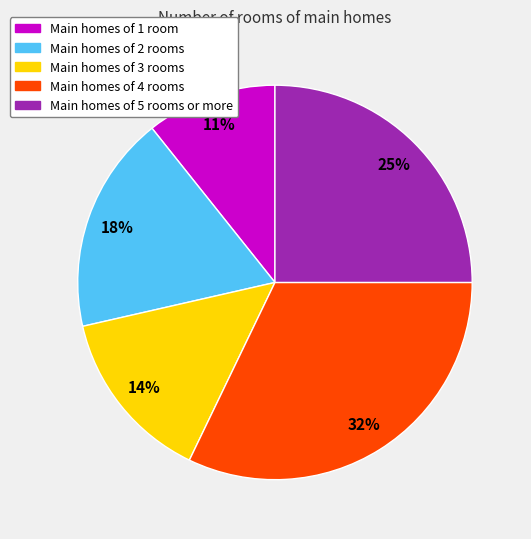

Is there any slice that represents more than half of the pie?

No